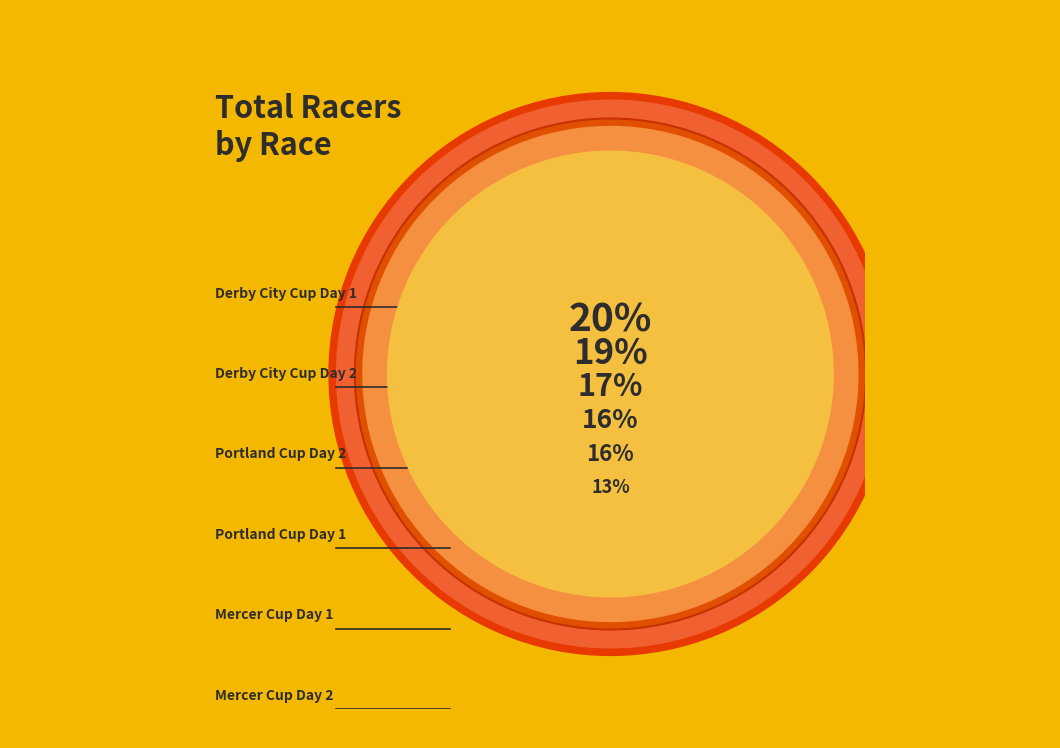

Which slice is the largest?

Derby City Cup Day 1